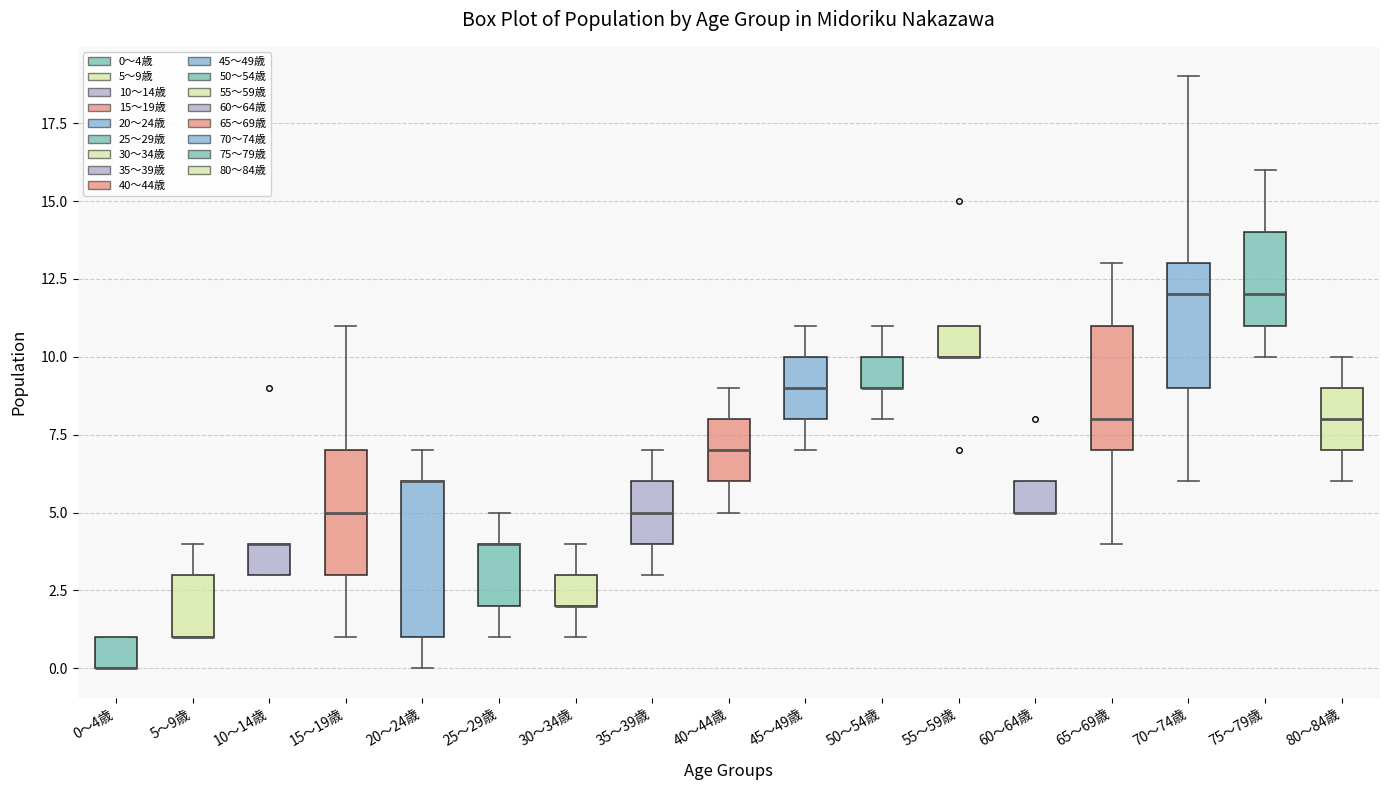

Reading left to right, read every box against the y-axis: the position of its median line, the range the box covers, and the ends of its whiskers. The values are not printed on the chart, so give them approximately, as read against the axis.

0〜4歳: median 0 (drawn on the box's lower edge), box 0 to 1, whiskers 0 to 1
5〜9歳: median 1 (drawn on the box's lower edge), box 1 to 3, whiskers 1 to 4
10〜14歳: median 4 (drawn on the box's upper edge), box 3 to 4, whiskers 3 to 4
15〜19歳: median 5, box 3 to 7, whiskers 1 to 11
20〜24歳: median 6 (drawn on the box's upper edge), box 1 to 6, whiskers 0 to 7
25〜29歳: median 4 (drawn on the box's upper edge), box 2 to 4, whiskers 1 to 5
30〜34歳: median 2 (drawn on the box's lower edge), box 2 to 3, whiskers 1 to 4
35〜39歳: median 5, box 4 to 6, whiskers 3 to 7
40〜44歳: median 7, box 6 to 8, whiskers 5 to 9
45〜49歳: median 9, box 8 to 10, whiskers 7 to 11
50〜54歳: median 9 (drawn on the box's lower edge), box 9 to 10, whiskers 8 to 11
55〜59歳: median 10 (drawn on the box's lower edge), box 10 to 11, whiskers 10 to 11
60〜64歳: median 5 (drawn on the box's lower edge), box 5 to 6, whiskers 5 to 6
65〜69歳: median 8, box 7 to 11, whiskers 4 to 13
70〜74歳: median 12, box 9 to 13, whiskers 6 to 19
75〜79歳: median 12, box 11 to 14, whiskers 10 to 16
80〜84歳: median 8, box 7 to 9, whiskers 6 to 10